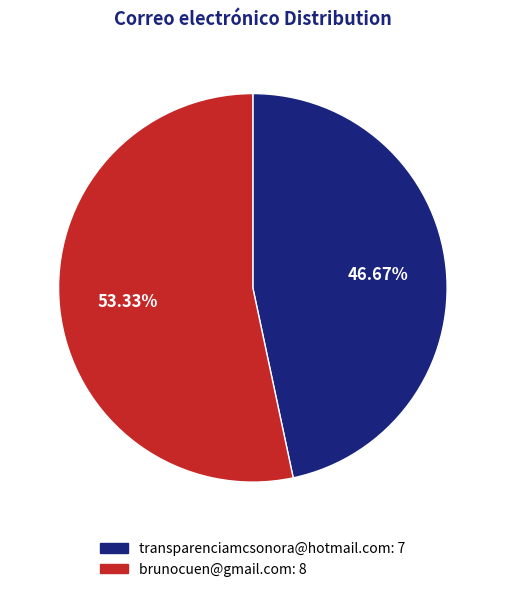

Combined, do brunocuen@gmail.com and transparenciamcsonora@hotmail.com account for over 50%?

Yes